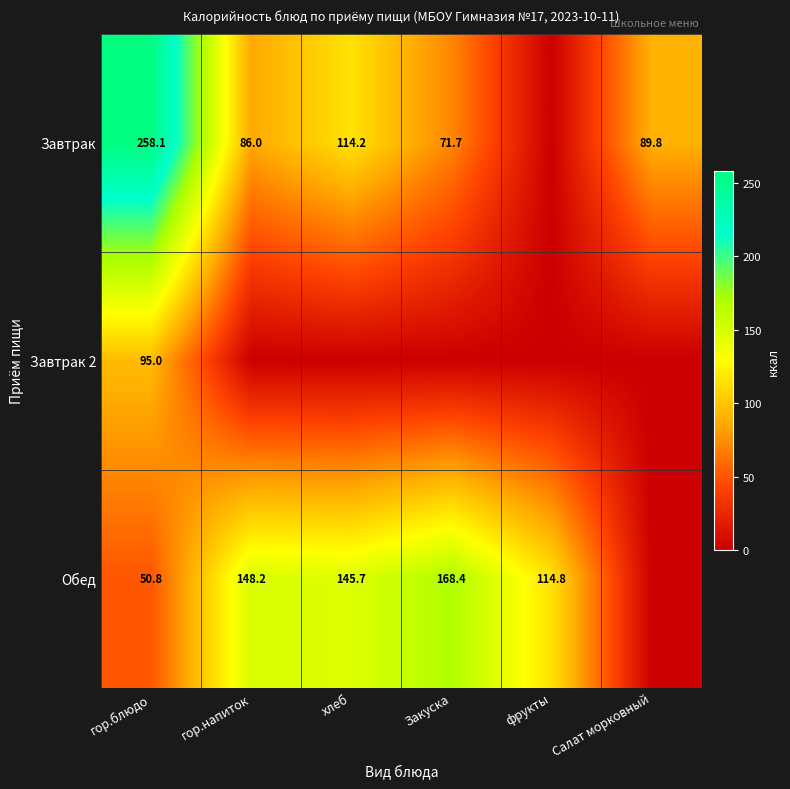

What is the spread (max minus min) of values at Закуска?

168.4